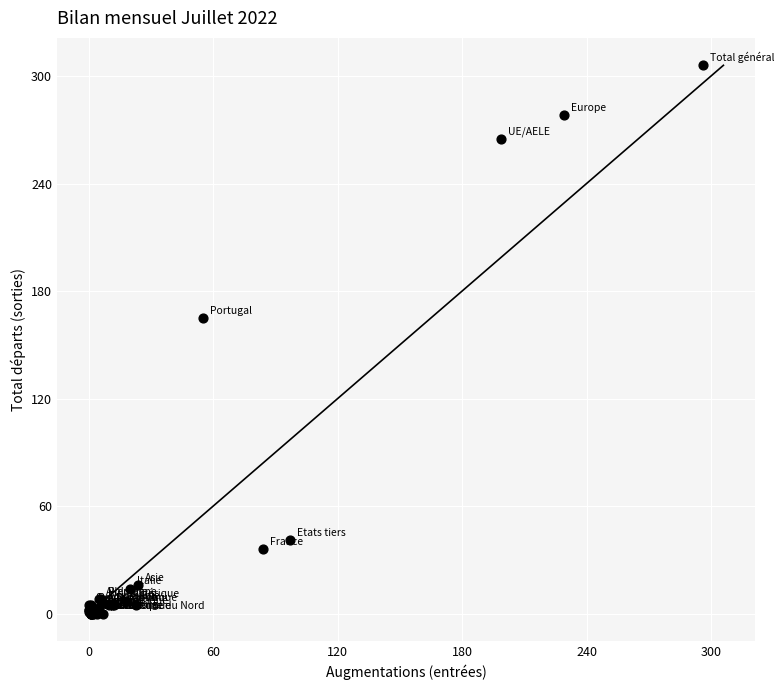

What Y value in the scatter plot is closest to 153?

165